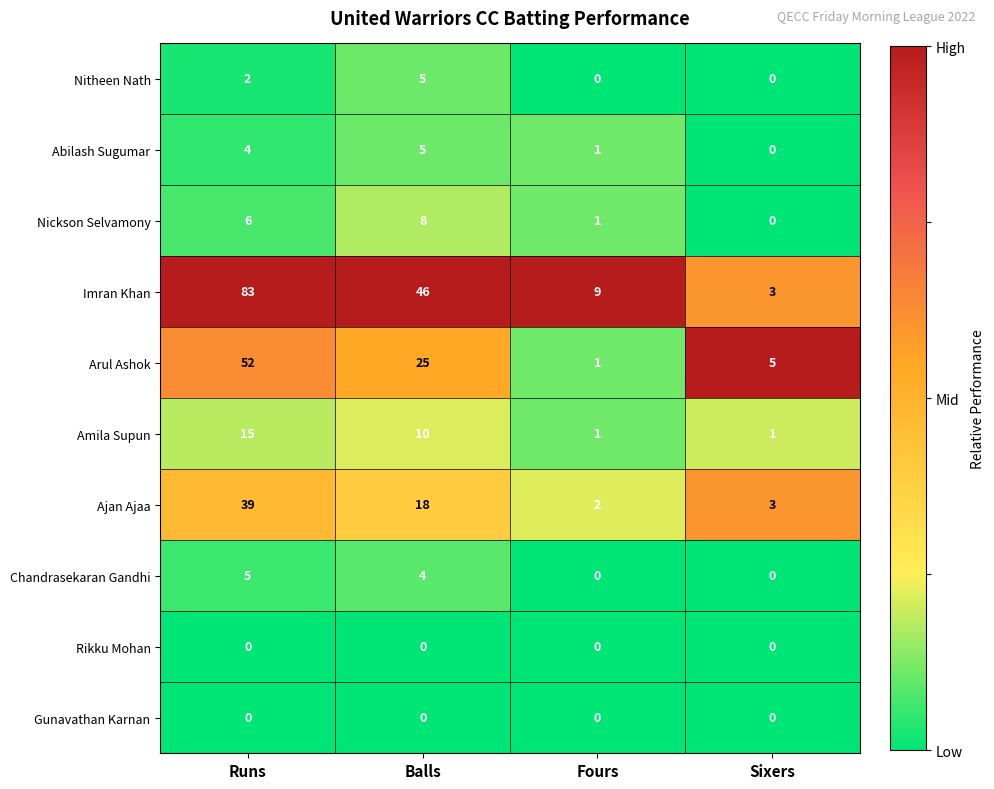

Where is Imran Khan nearest to the value 43?

Balls